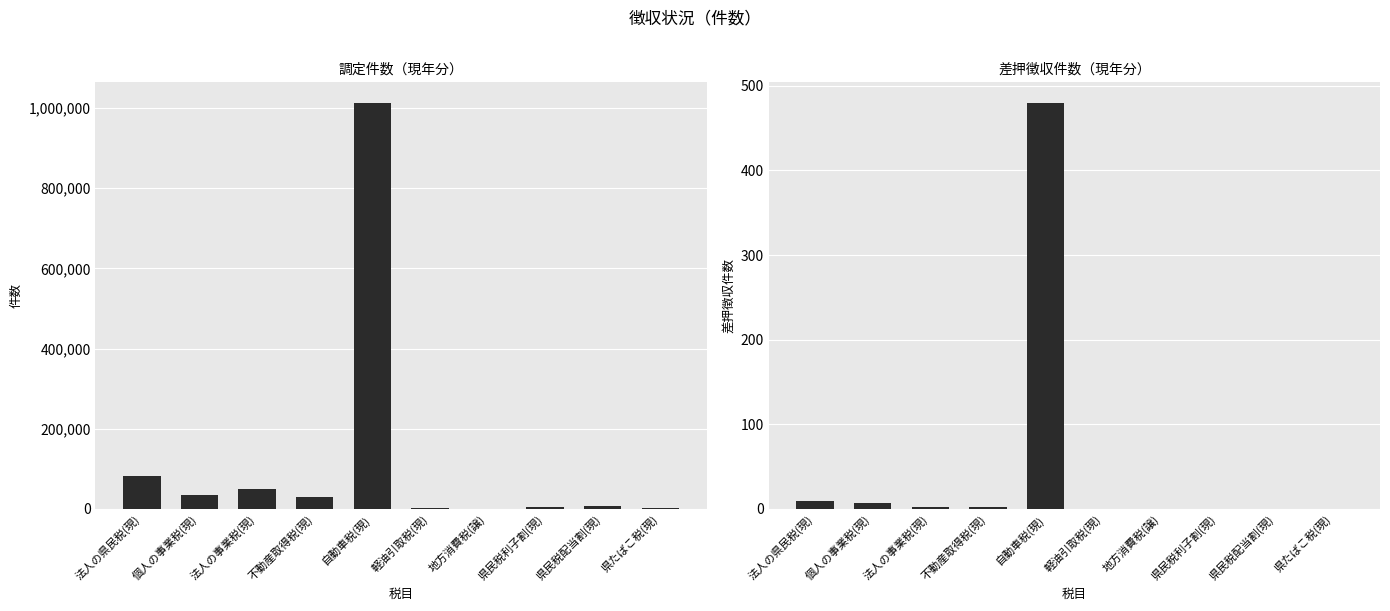

What is the label of the 4th bar from the left?

不動産取得税(現)